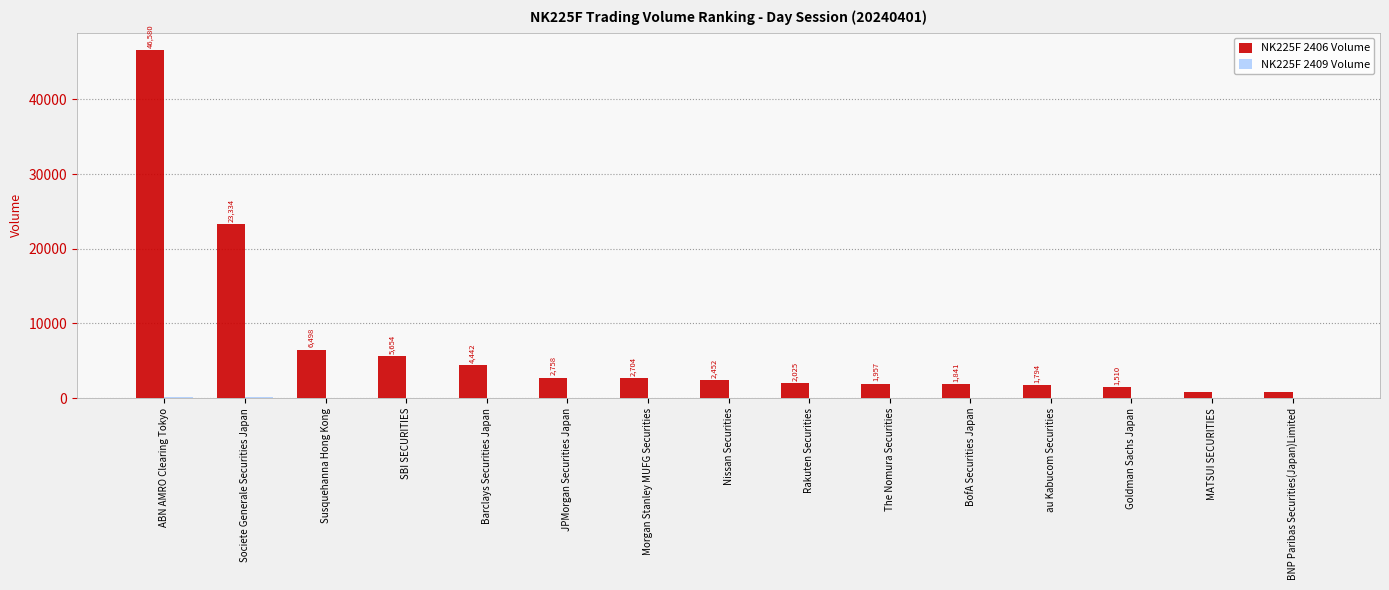

What is the greatest value displayed?

46580